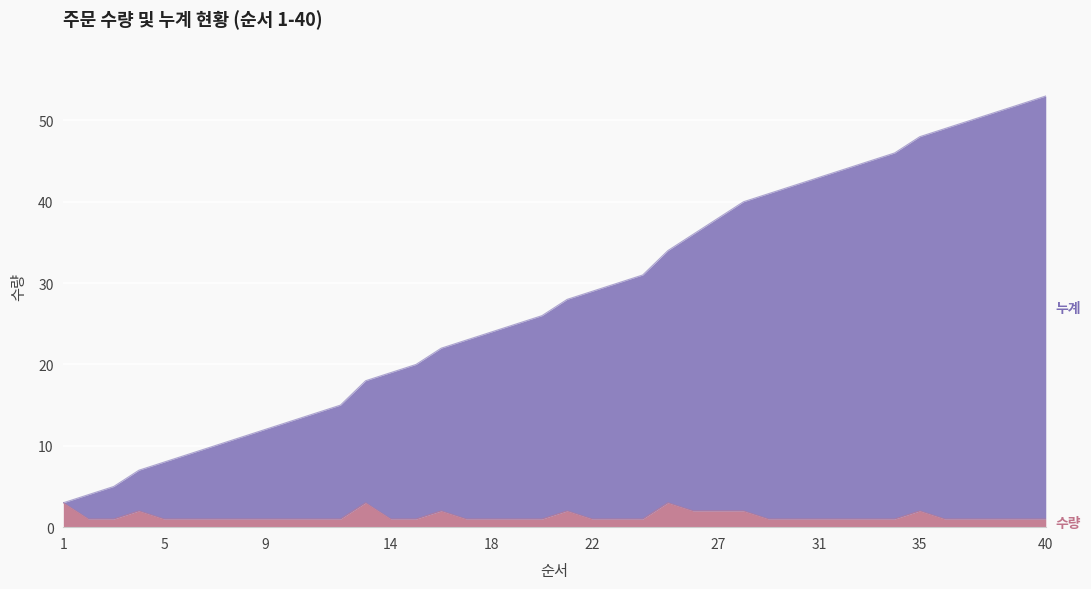

Which series has the largest total across all categories?

누계